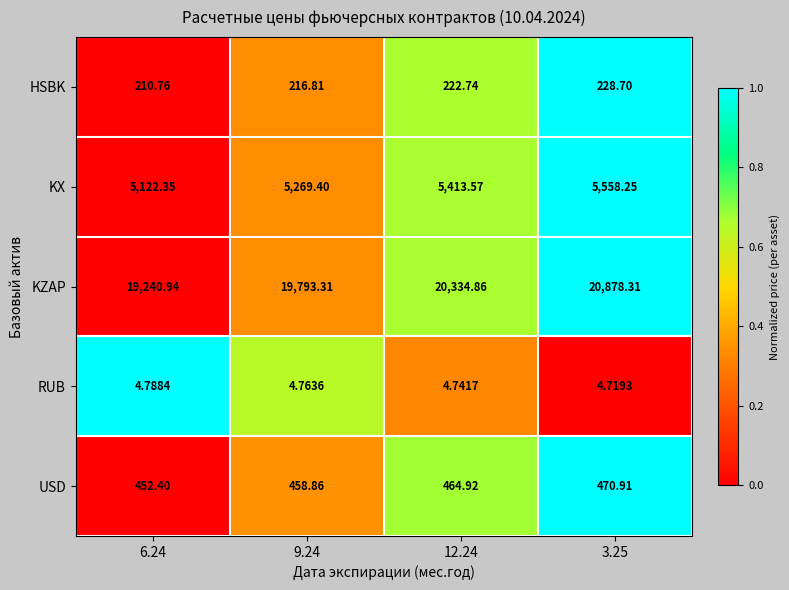

Which series has the largest range (max minus min)?

KZAP